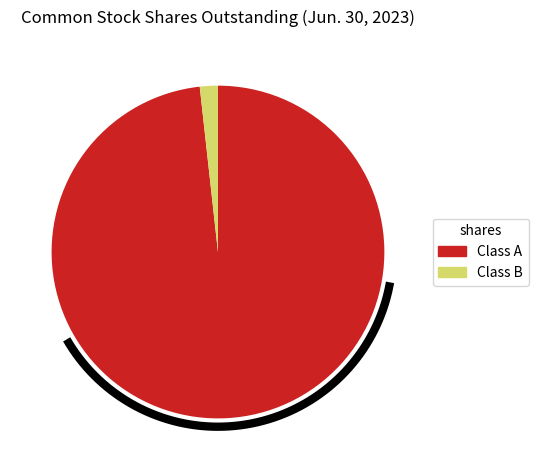

Which category has the smallest portion of the pie?

Common stock shares outstanding (Class B)